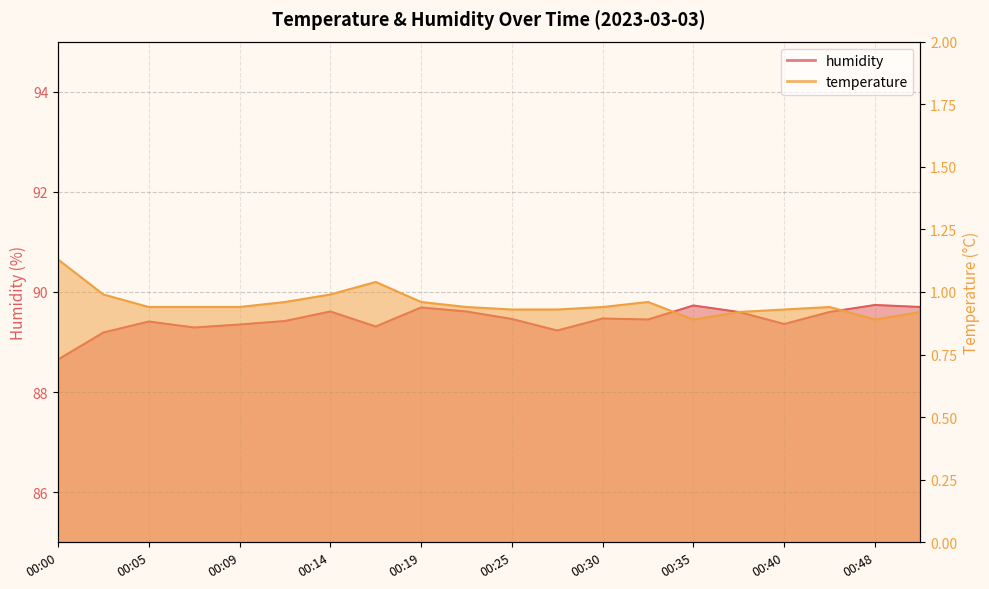

What is the difference between the temperature values at 00:27 and 00:00?

0.2